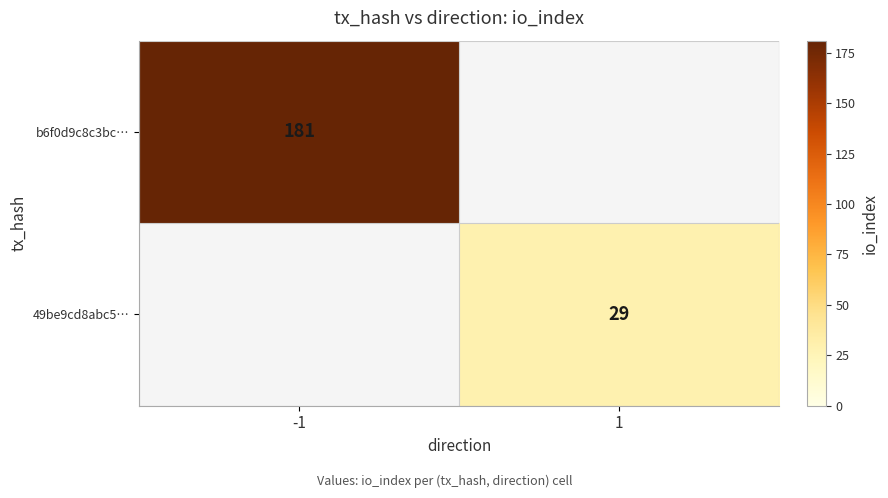

The value of b6f0d9c8c3bc… at -1 is 322.3. True or false?

False